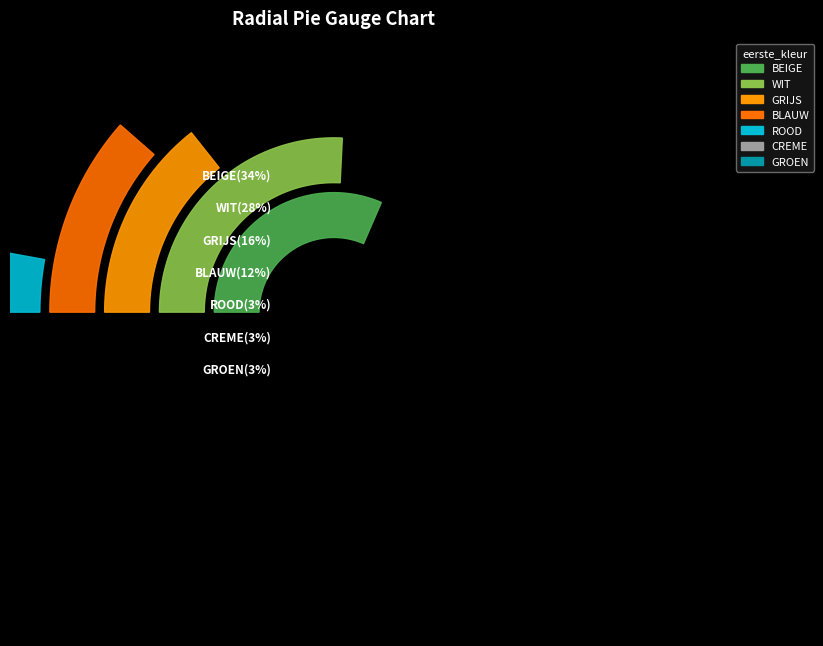

Which slice is the largest?

BEIGE